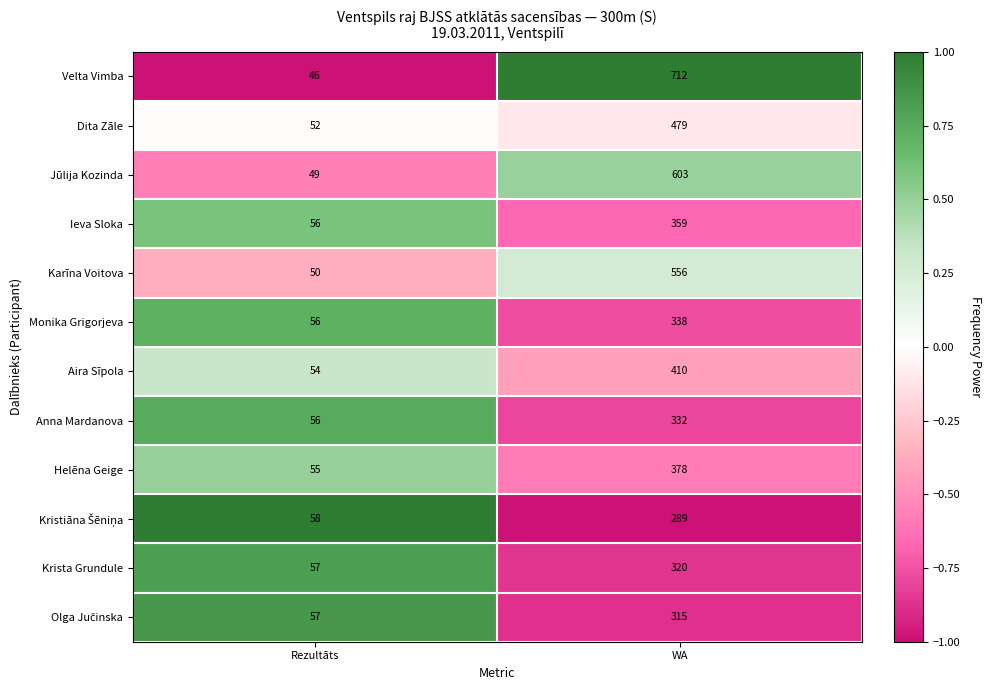

Count the number of categories in the chart.

2